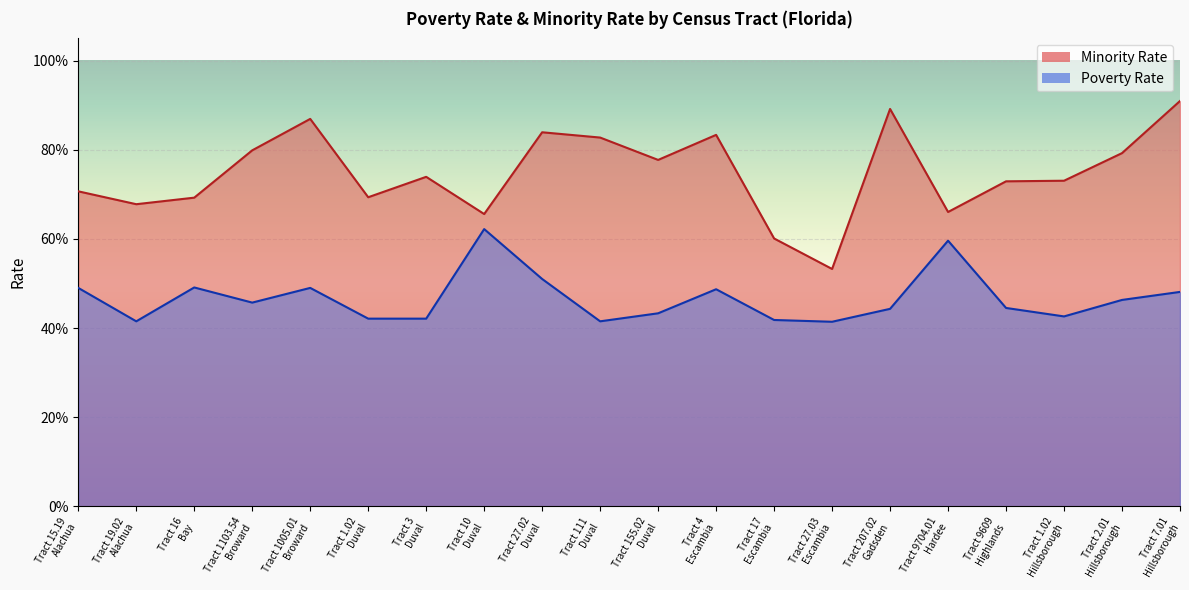

True or false: Minority Rate has more than 1 points higher than both neighbors.

True